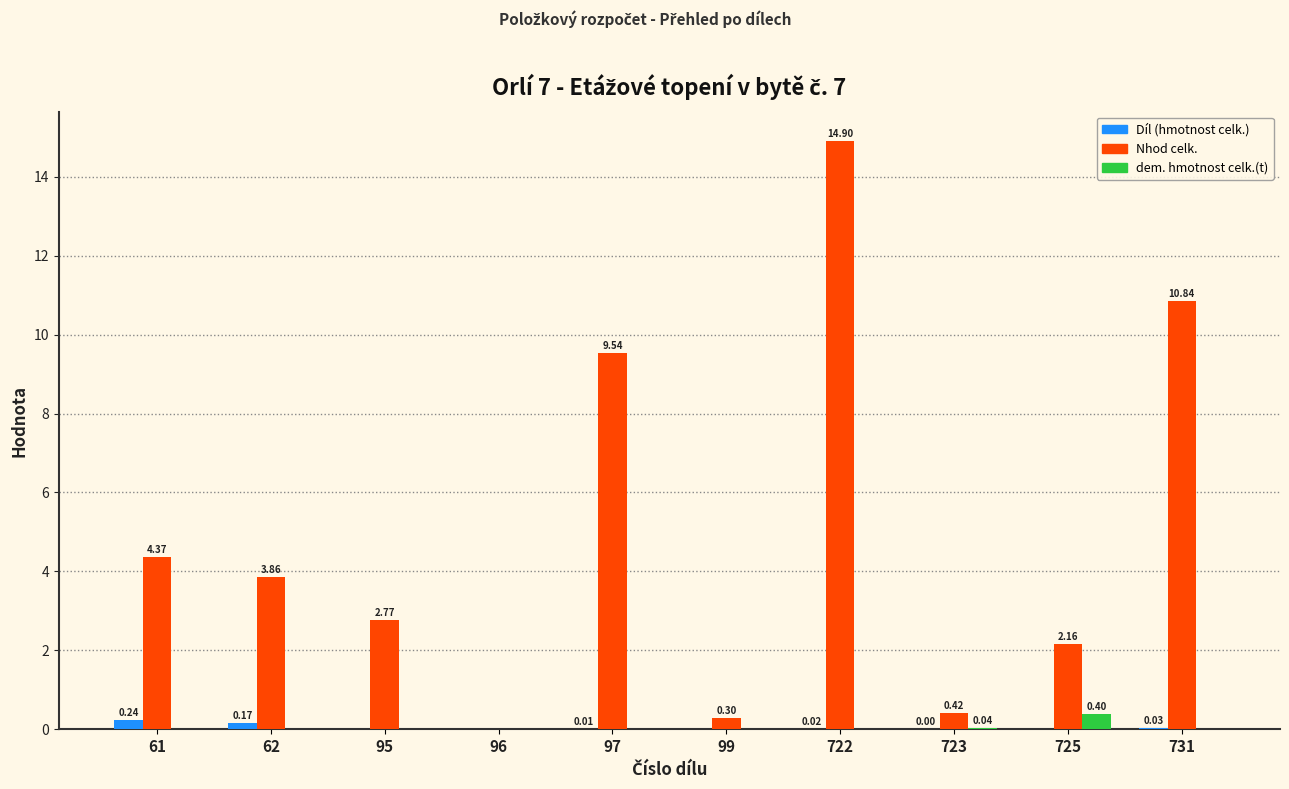

Which series has the largest total across all categories?

Nhod celk.